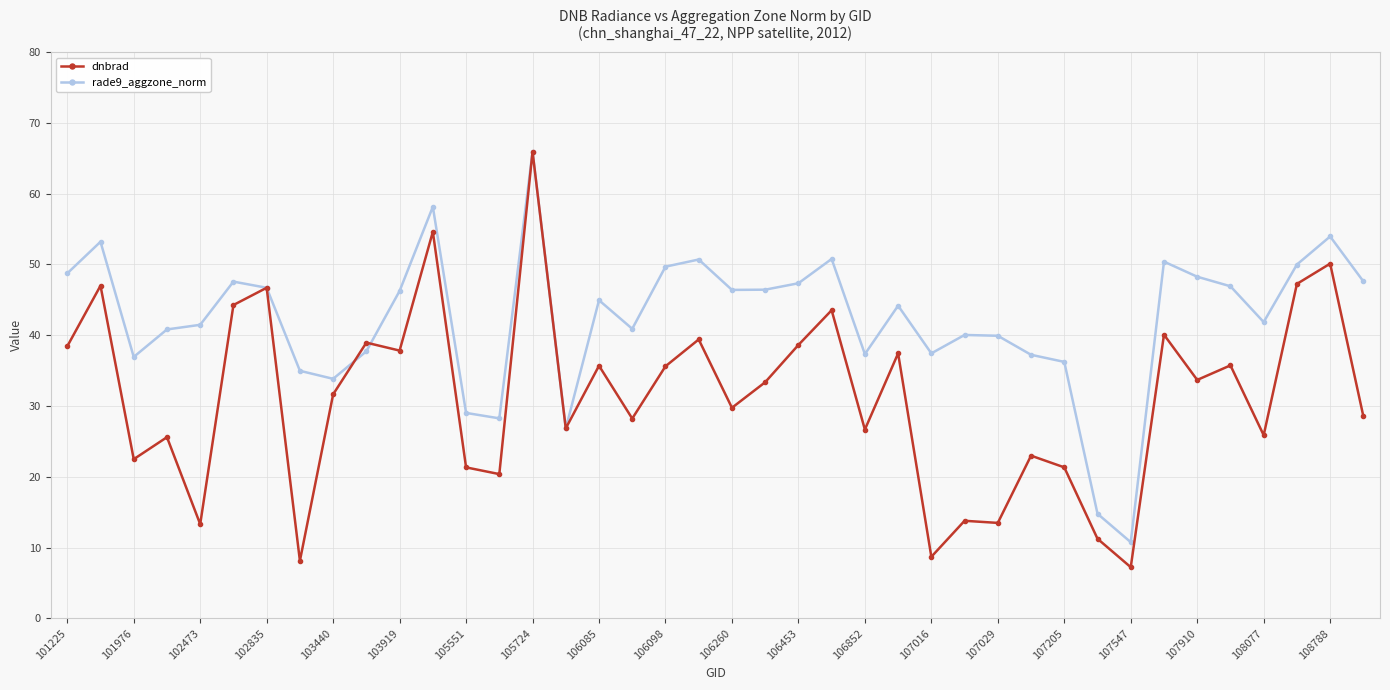

Which series has the largest total across all categories?

rade9_aggzone_norm